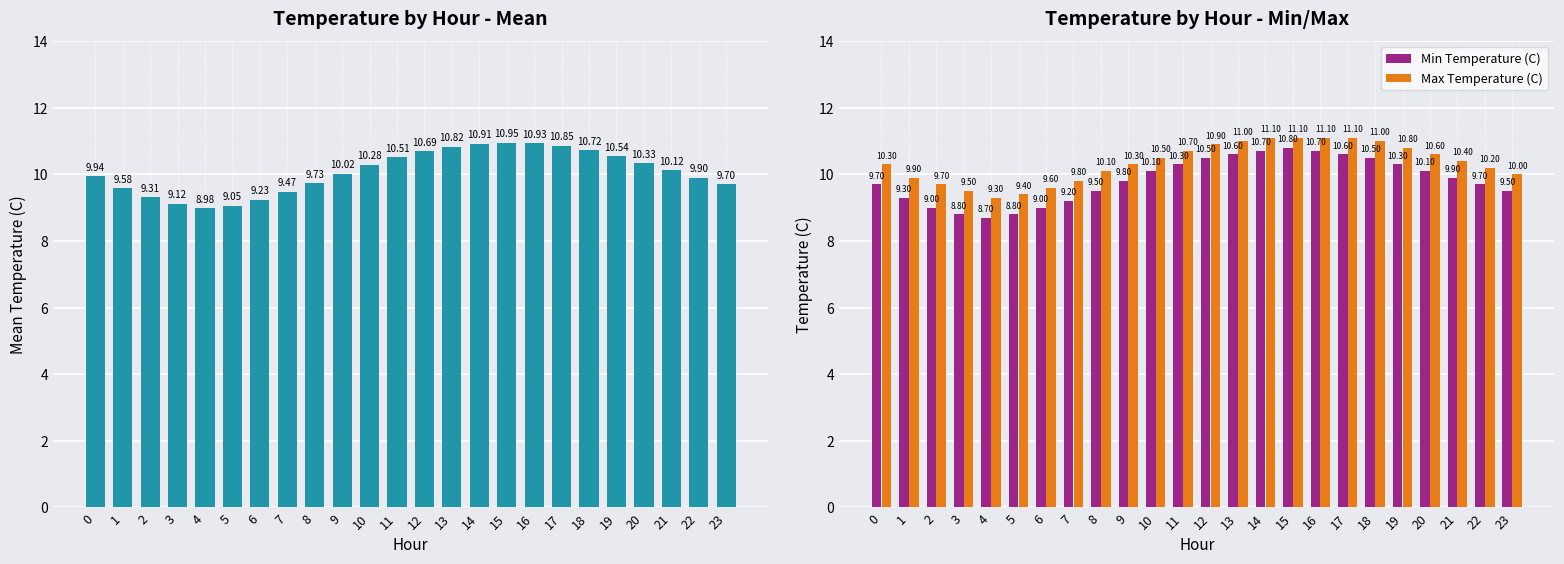

What is the spread (max minus min) of values at 21?

0.5